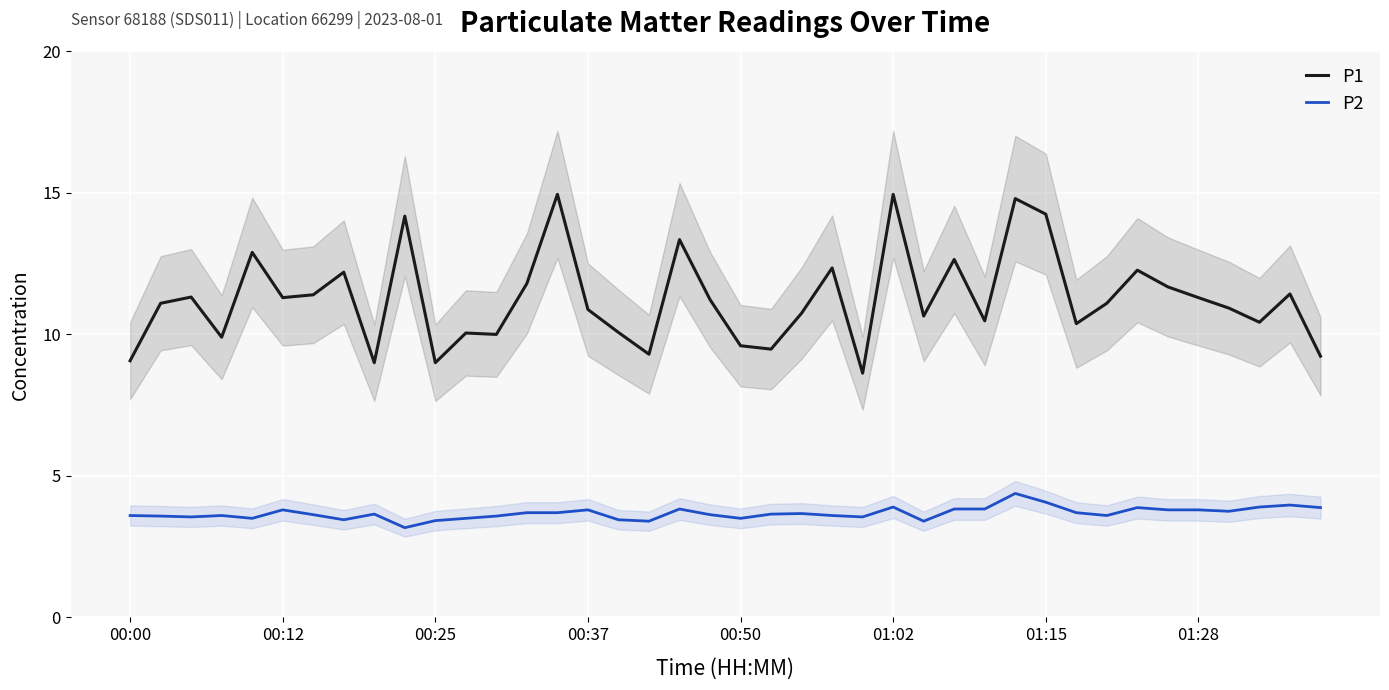

How many lines are shown in the chart?

2